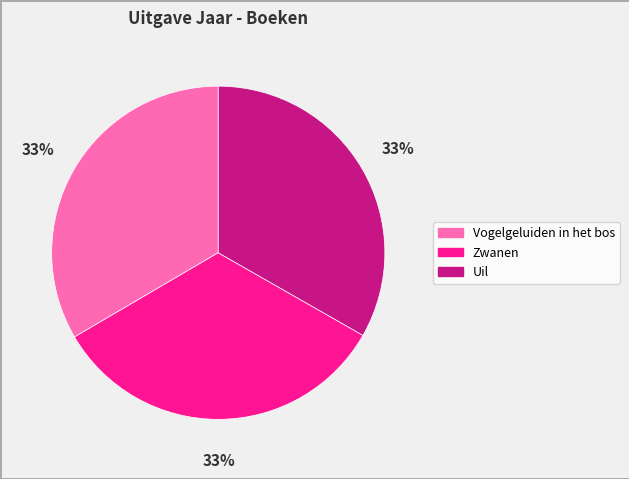

Do Vogelgeluiden in het bos and Uil together represent more than half of the pie?

Yes